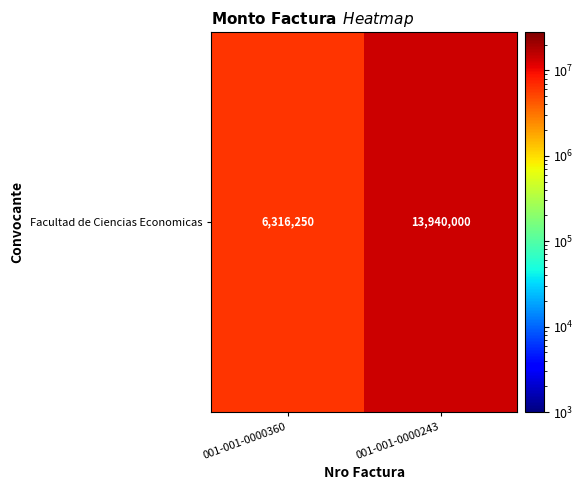

The chart shows a value of 23945215 at 001-001-0000243. True or false?

False